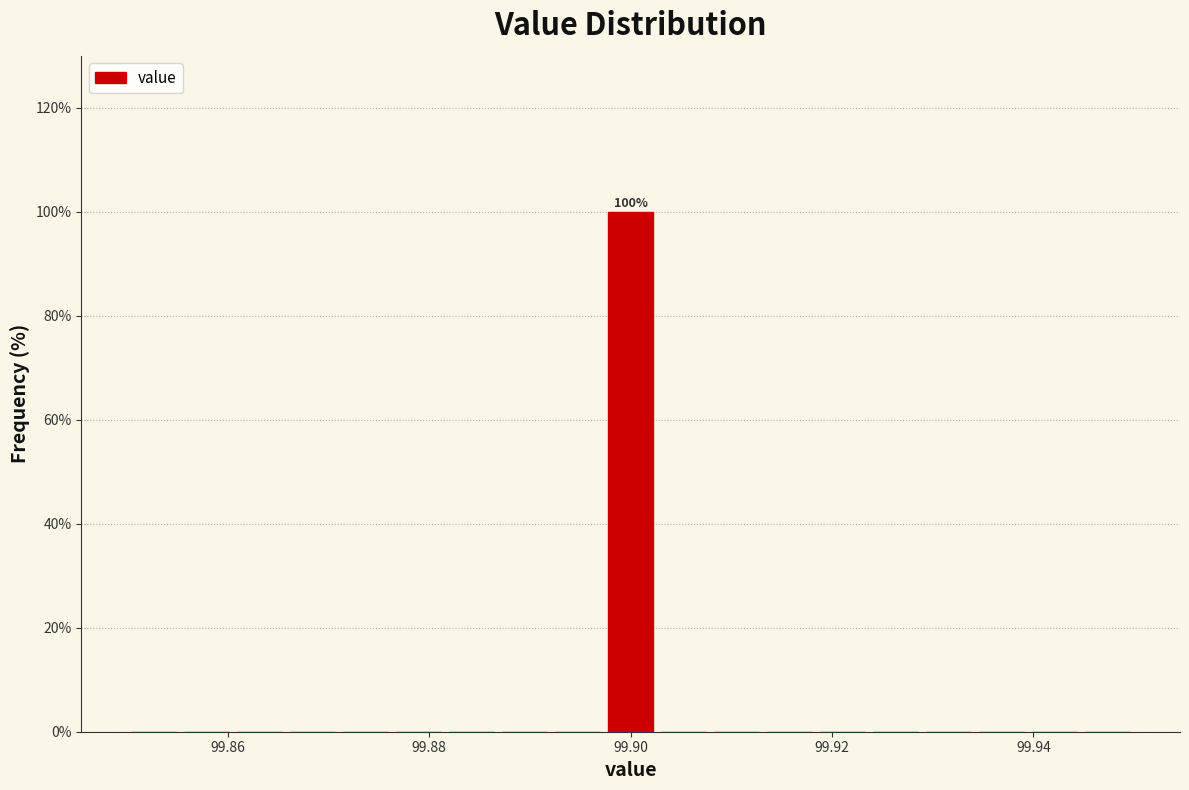

Read against the x-axis, roughly where is the centre of the tallest bar?

99.900